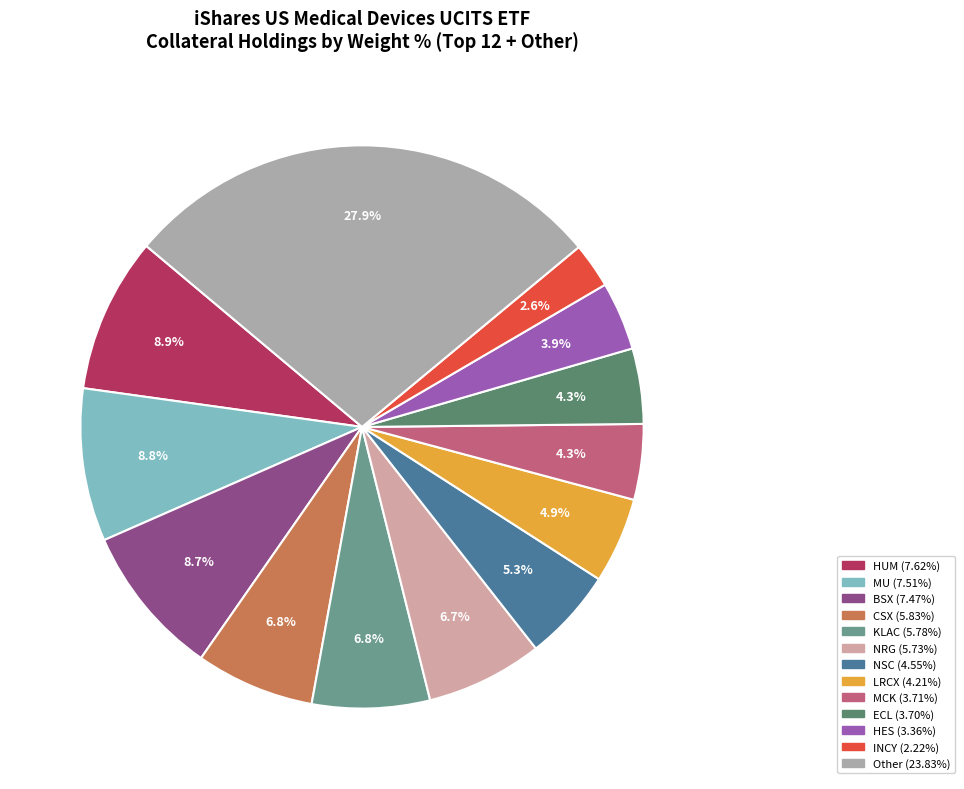

Is there a majority slice in this chart?

No